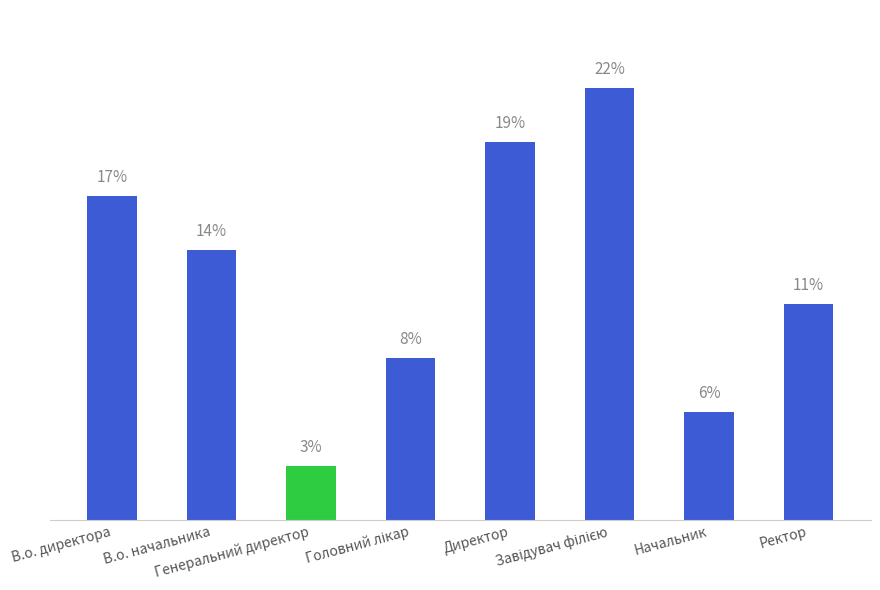

List the labels in order of value, smallest first.

Генеральний директор, Начальник, Головний лікар, Ректор, В.о. начальника, В.о. директора, Директор, Завідувач філією